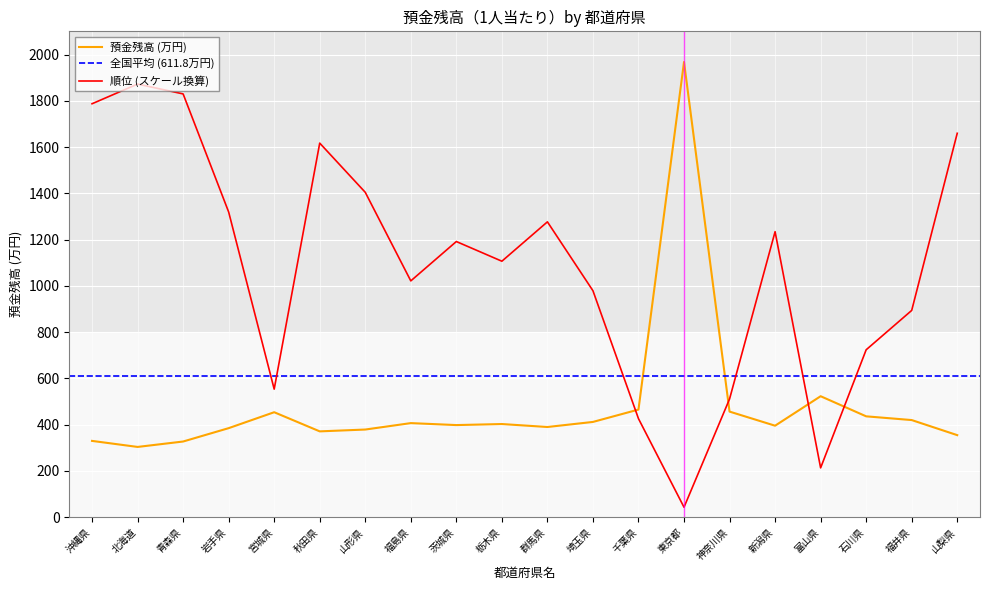

At which category does the chart reach its peak across all series?

東京都